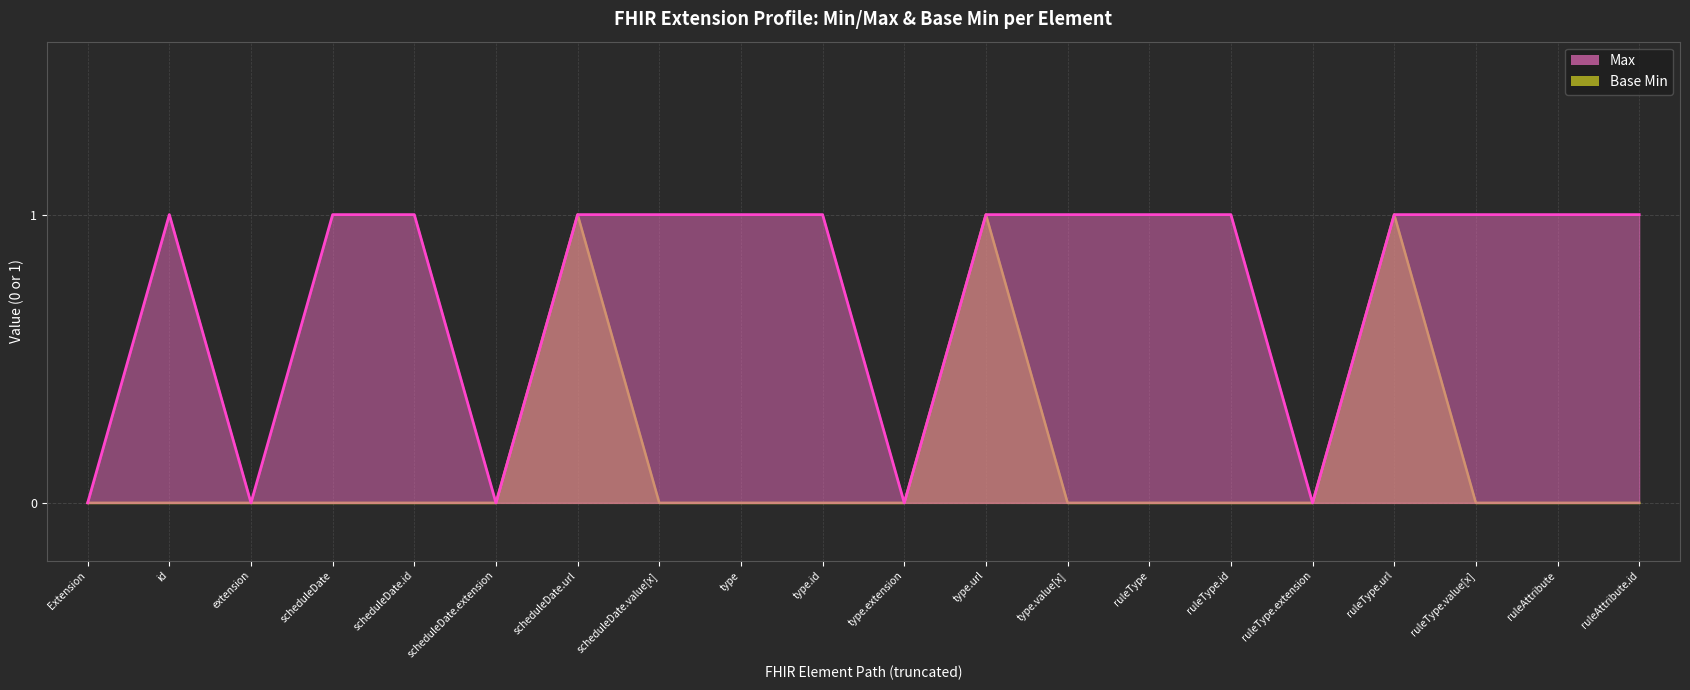

List the series in order of their peak value, lowest first.

Max, Base Min